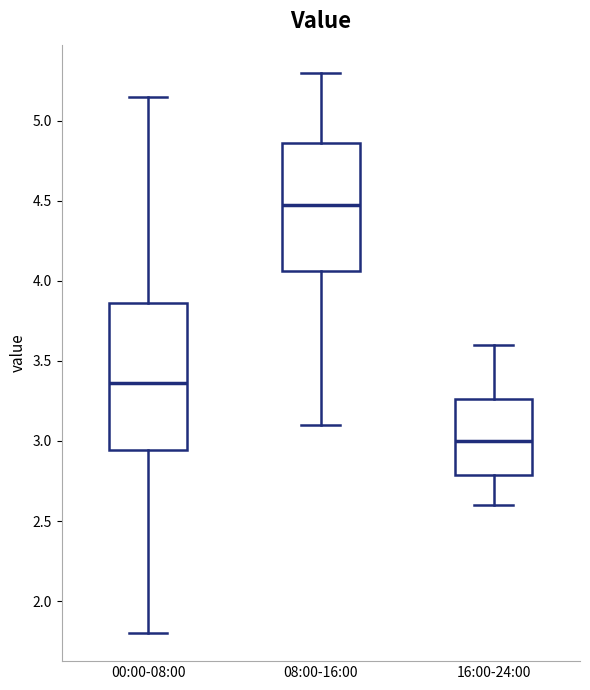

Reading left to right, read every box against the y-axis: the position of its median line, the range the box covers, and the ends of its whiskers. The values are not printed on the chart, so give them approximately, as read against the axis.

00:00-08:00: median 3.35, box 2.95 to 3.85, whiskers 1.80 to 5.15
08:00-16:00: median 4.50, box 4.05 to 4.85, whiskers 3.10 to 5.30
16:00-24:00: median 3.00, box 2.80 to 3.25, whiskers 2.60 to 3.60